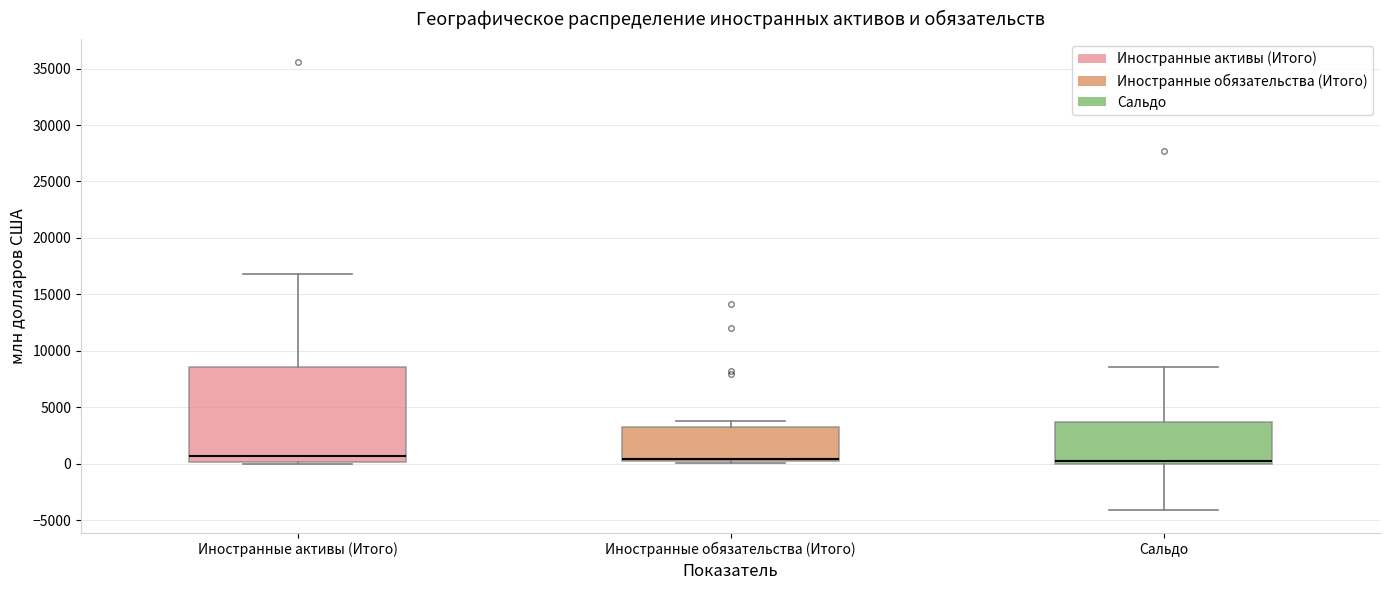

Which box is the tallest, from its lower edge to its upper edge?

Иностранные активы (Итого)